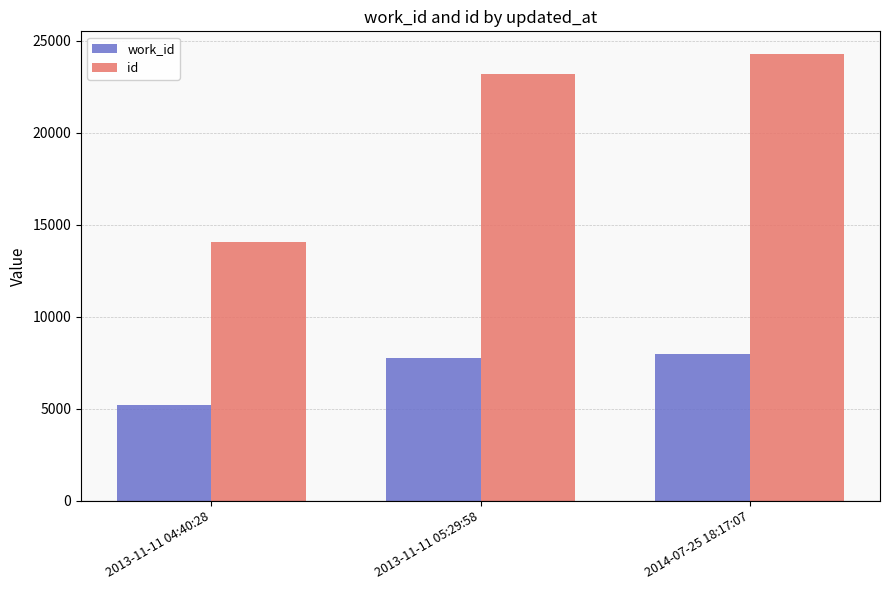

What is the value of the work_id bar at the 2nd from the left?

7760